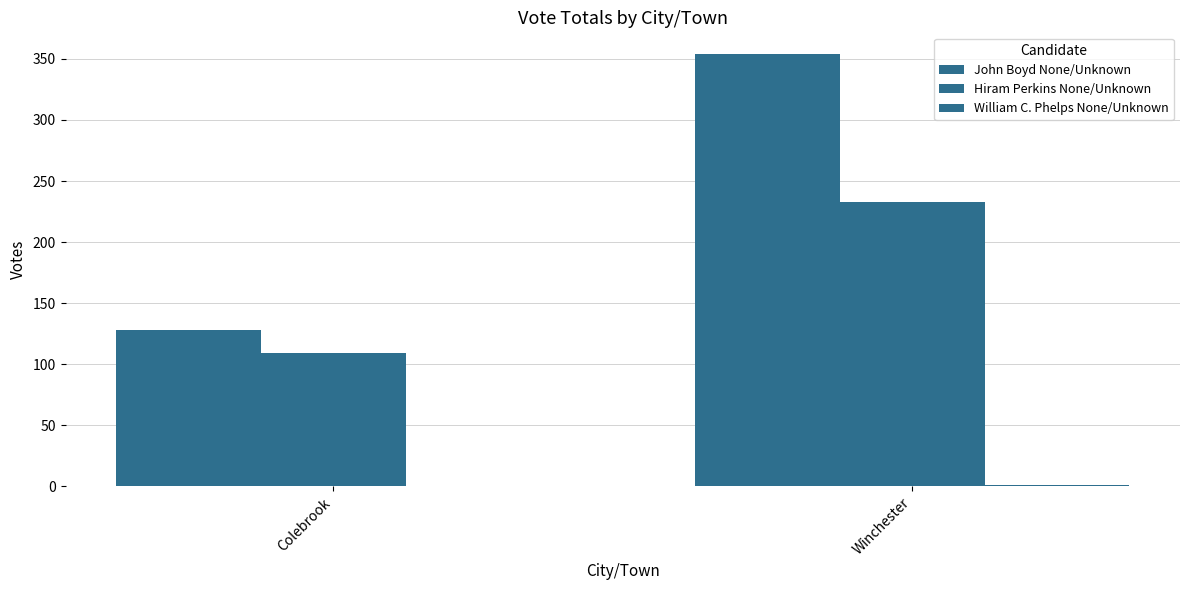

Count the number of data series in this chart.

3